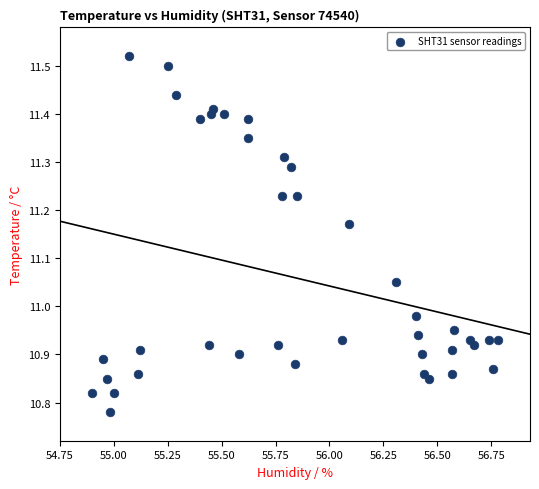

What is the range of X values (max minus min)?

1.9